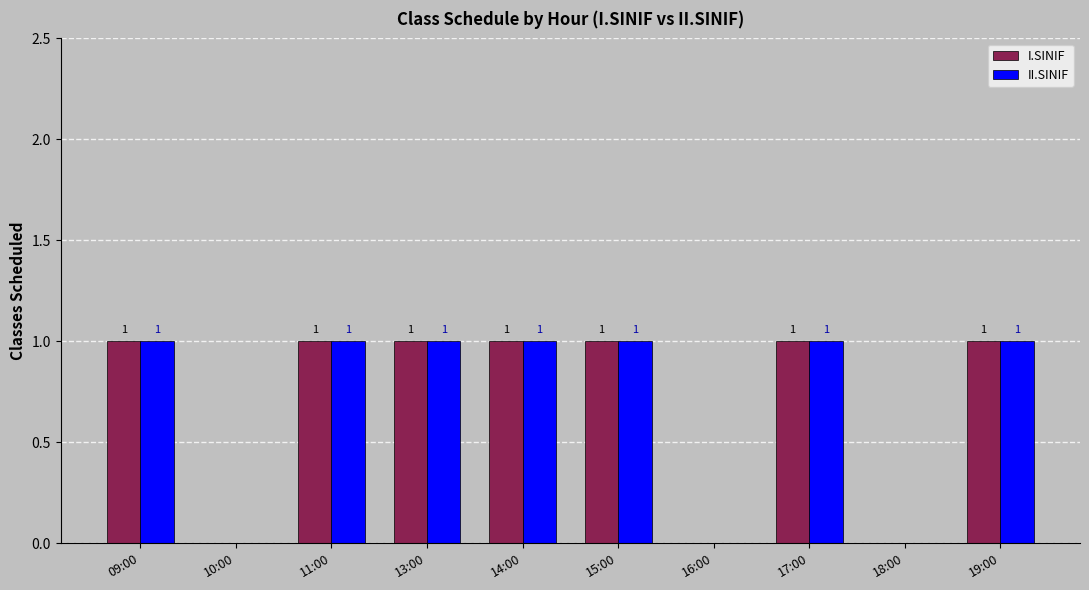

True or false: II.SINIF has a value of 0 at 18:00.

True